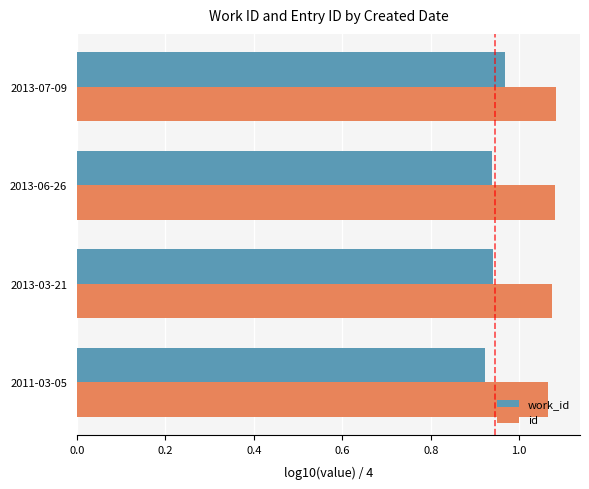

How many id values are between 1 and 2?

4